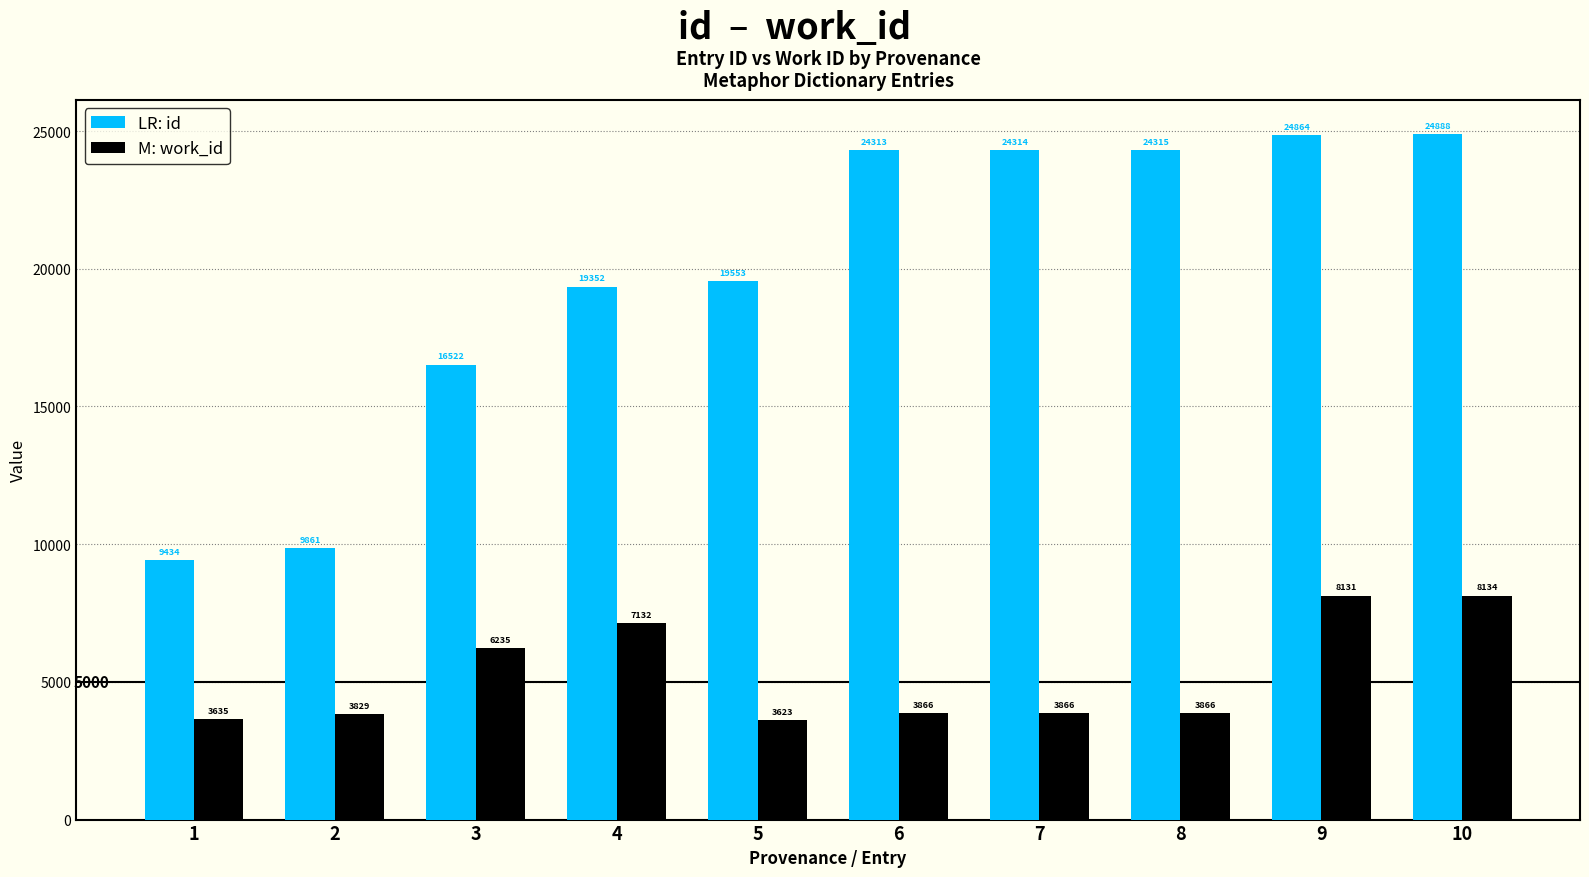

Which label corresponds to the largest value in the chart?

10